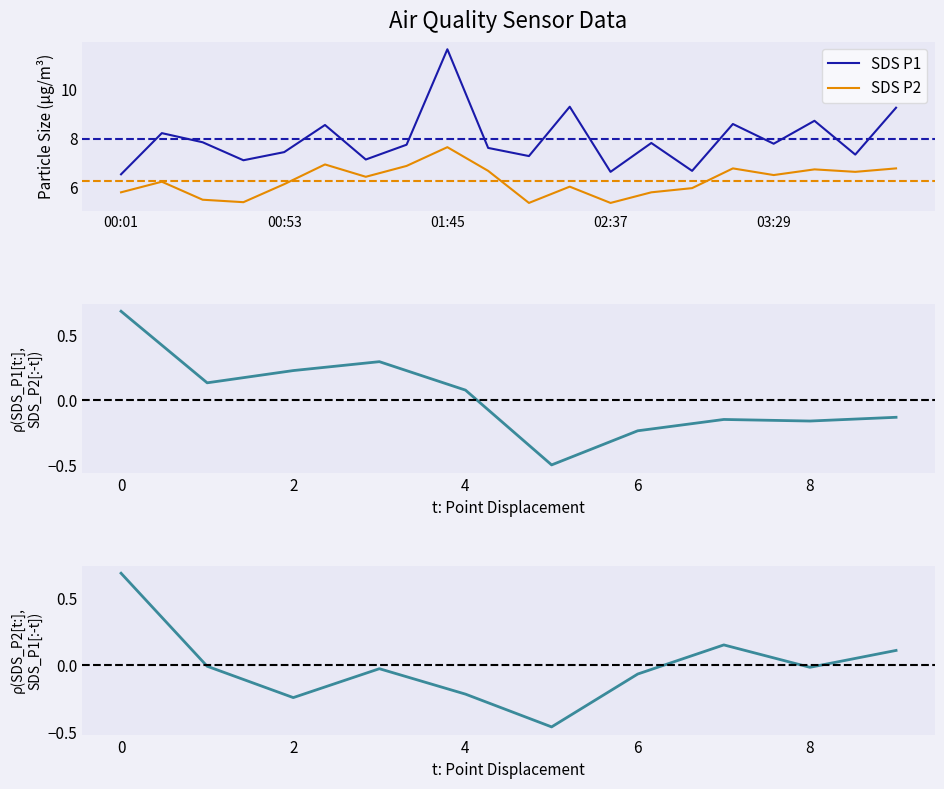

At which category is the sum across all series the highest?

01:45